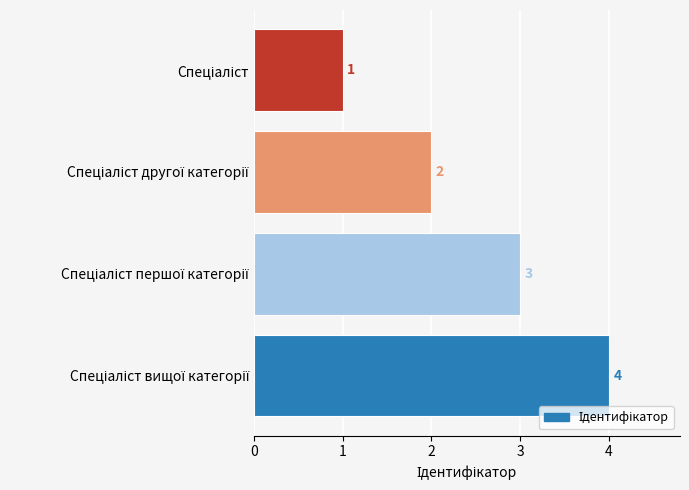

What is the value of the 2nd bar from the top?

2